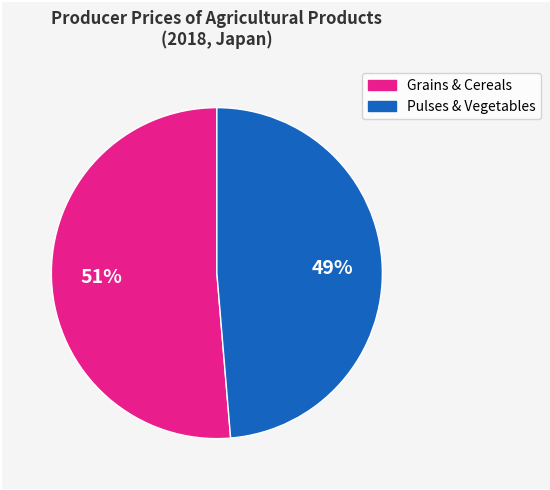

Is there a majority slice in this chart?

Yes